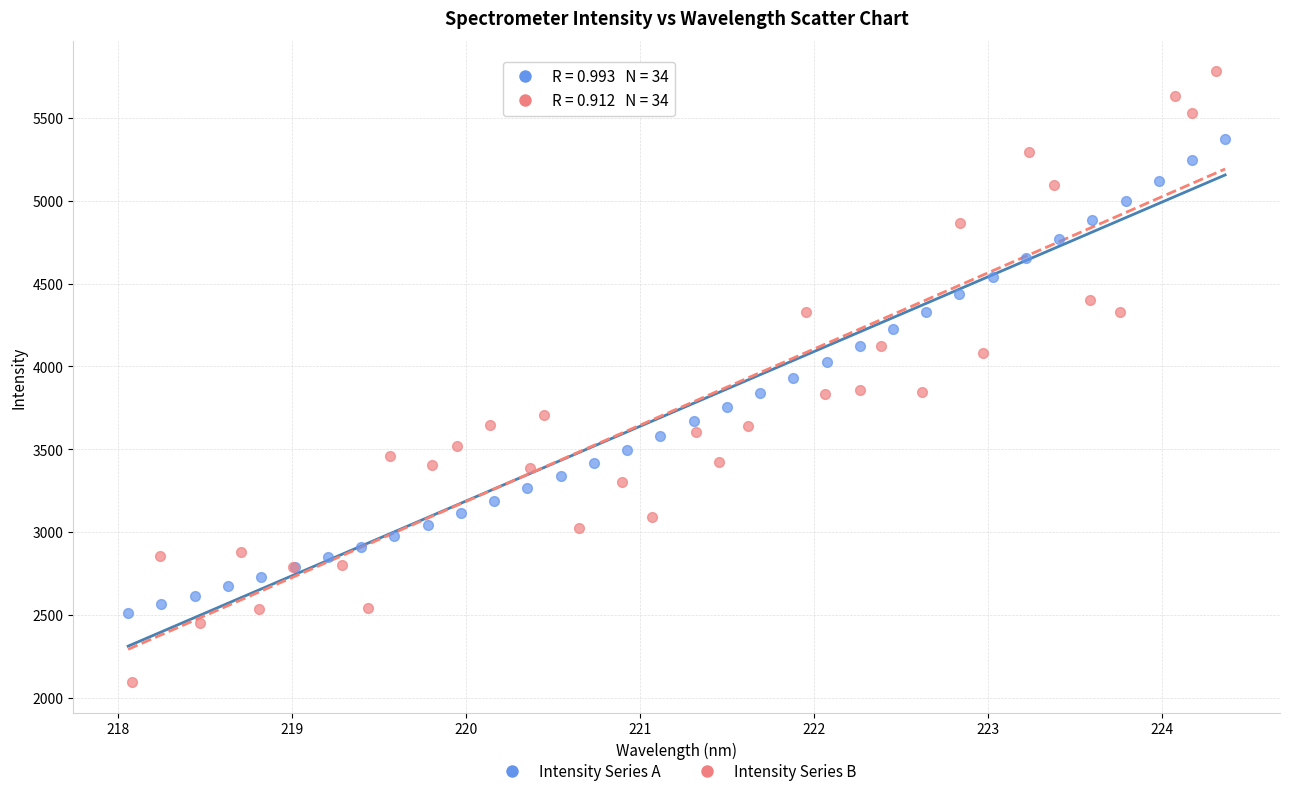

Which series reaches the minimum Y coordinate?

Intensity Series B